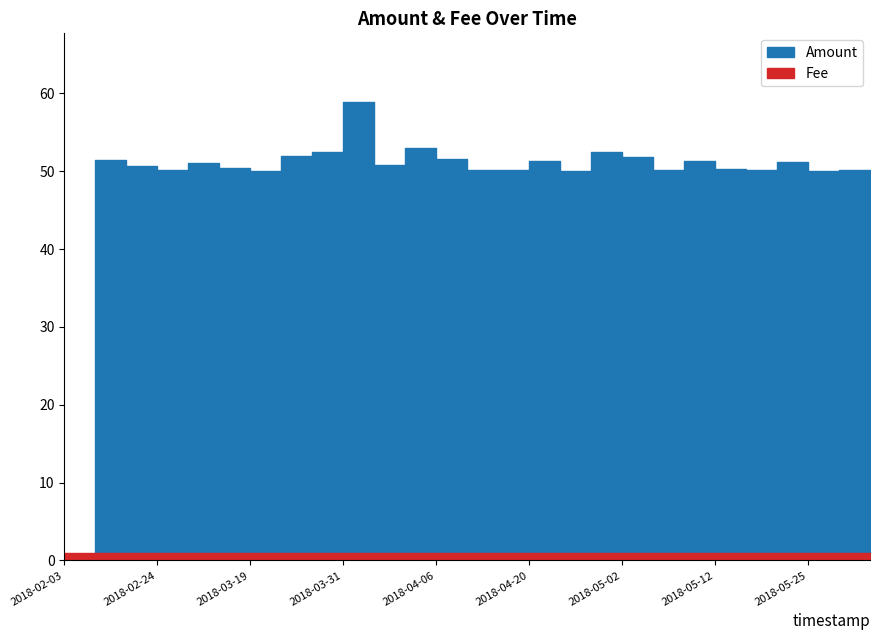

Is this an area chart (filled region under the line)?

No